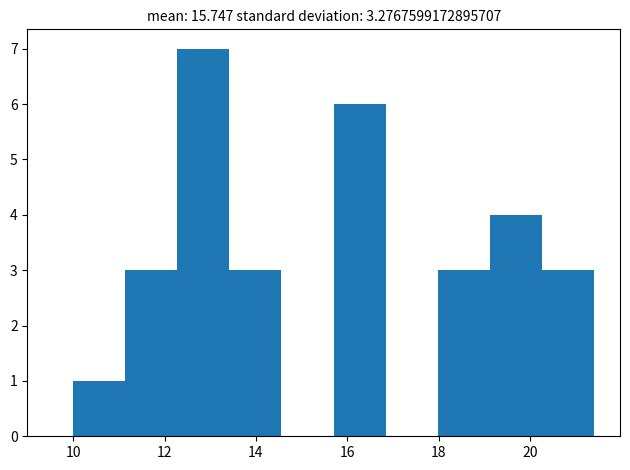

Which range on the x-axis has the tallest bar?

12.28 to 13.42